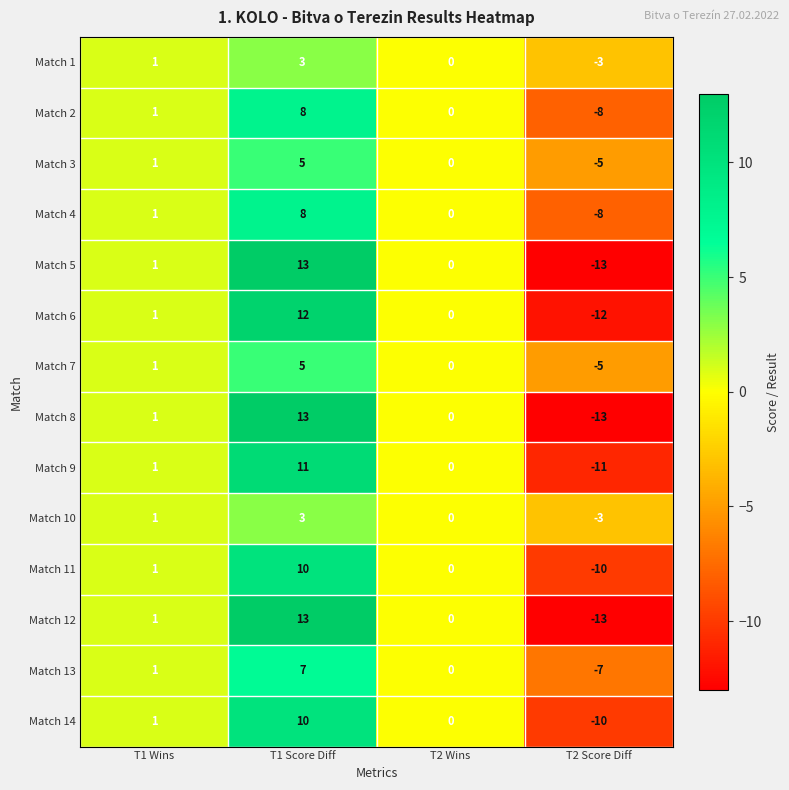

At which label does Match 7 reach its peak?

T1 Score Diff